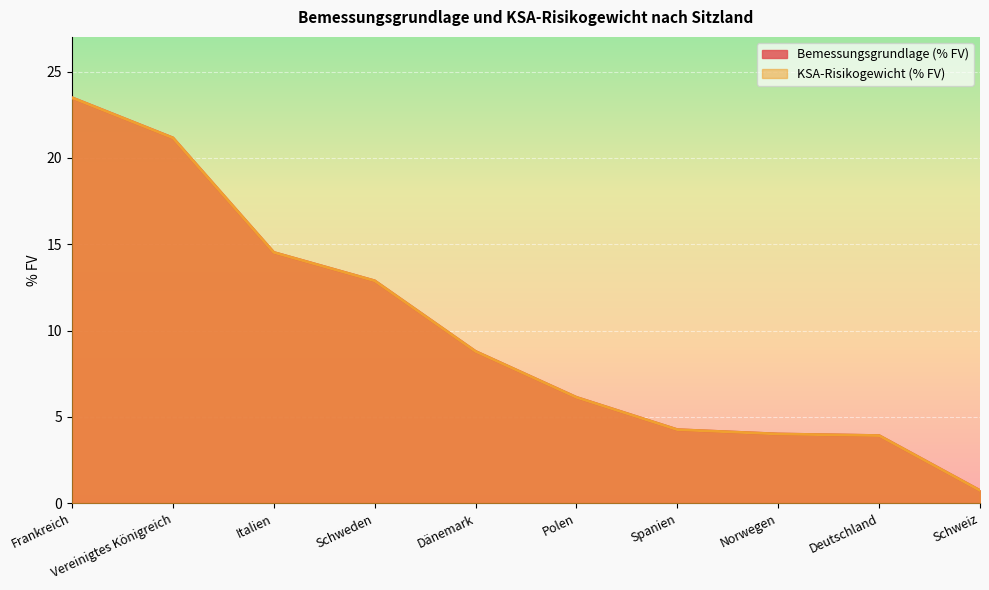

Which series changed the most between Italien and Spanien?

Bemessungsgrundlage (% FV)